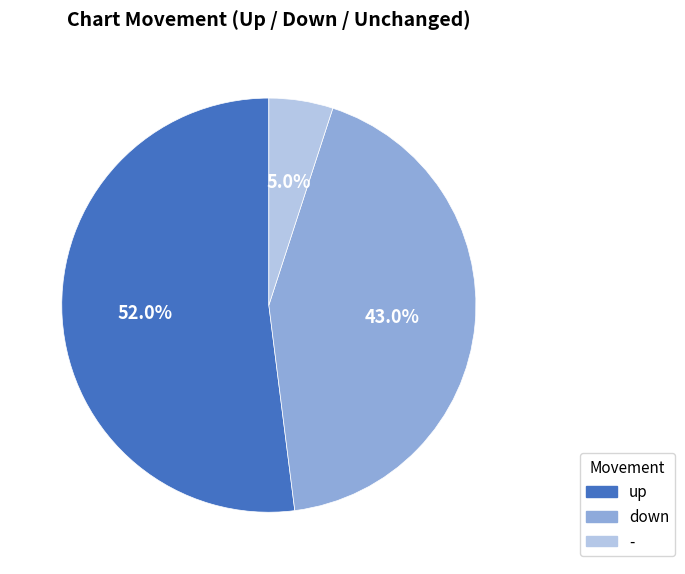

Between up and down, which is larger?

up